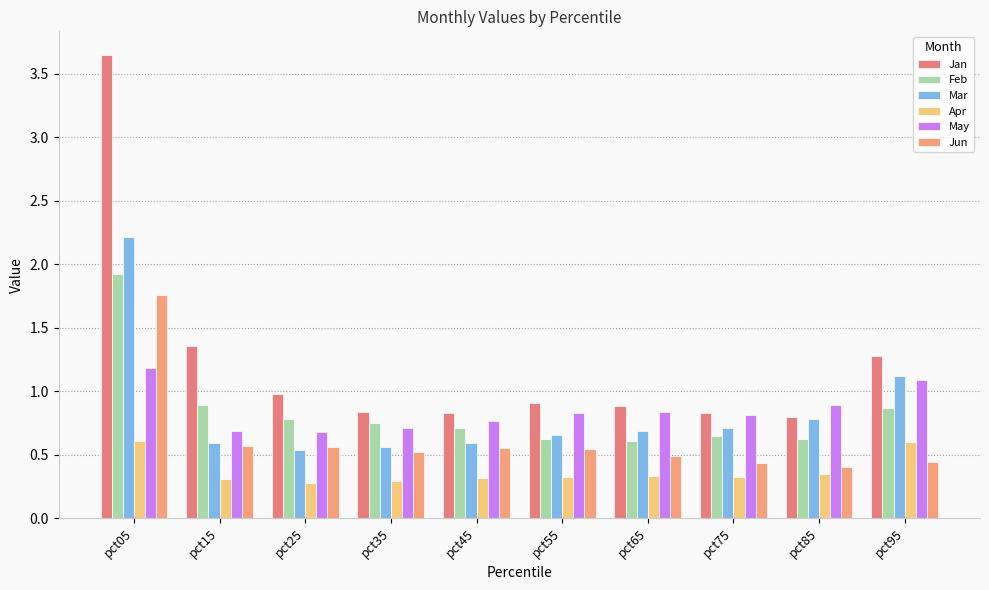

What is the highest value of the Jun series?

1.8